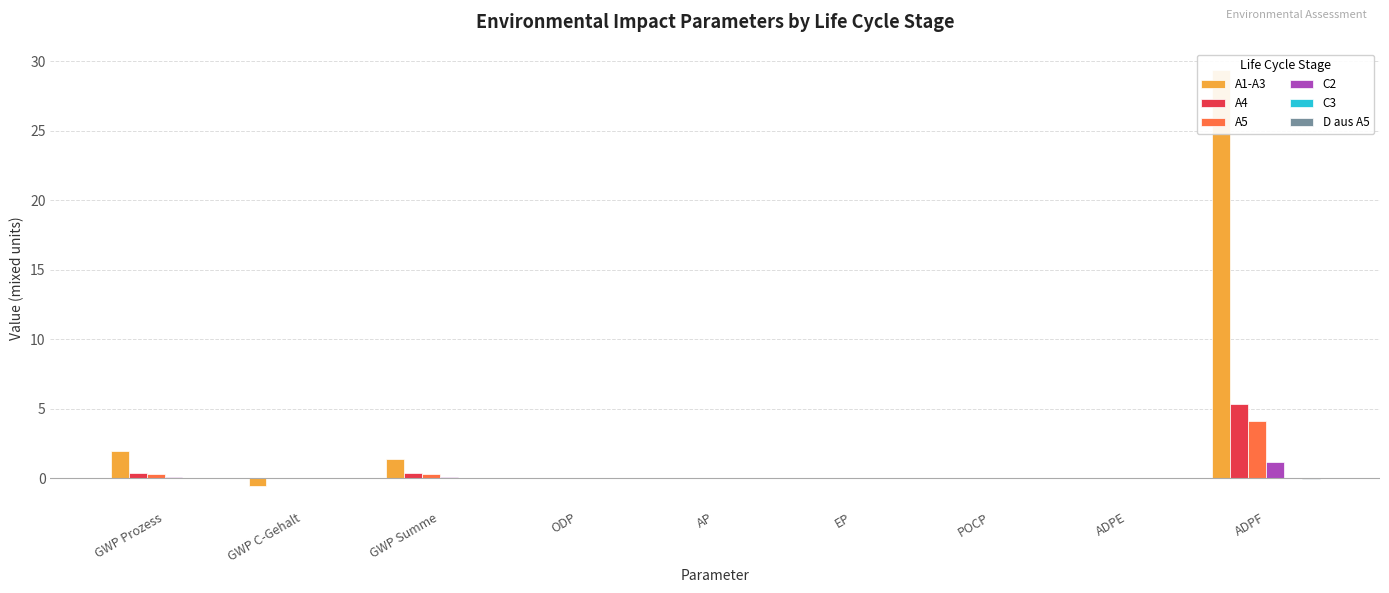

What is the maximum value shown in the chart?

29.4